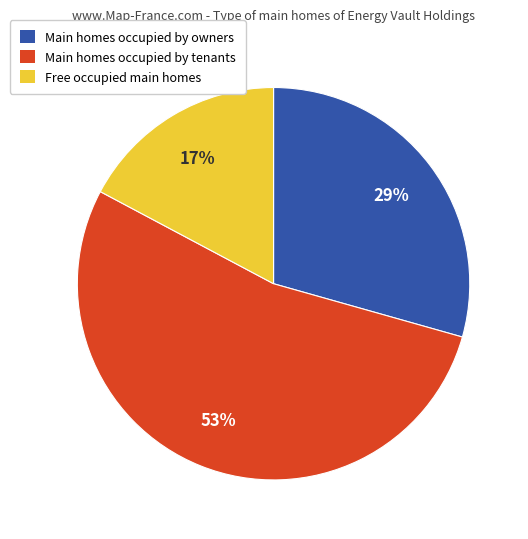

Is there any slice that represents more than half of the pie?

Yes